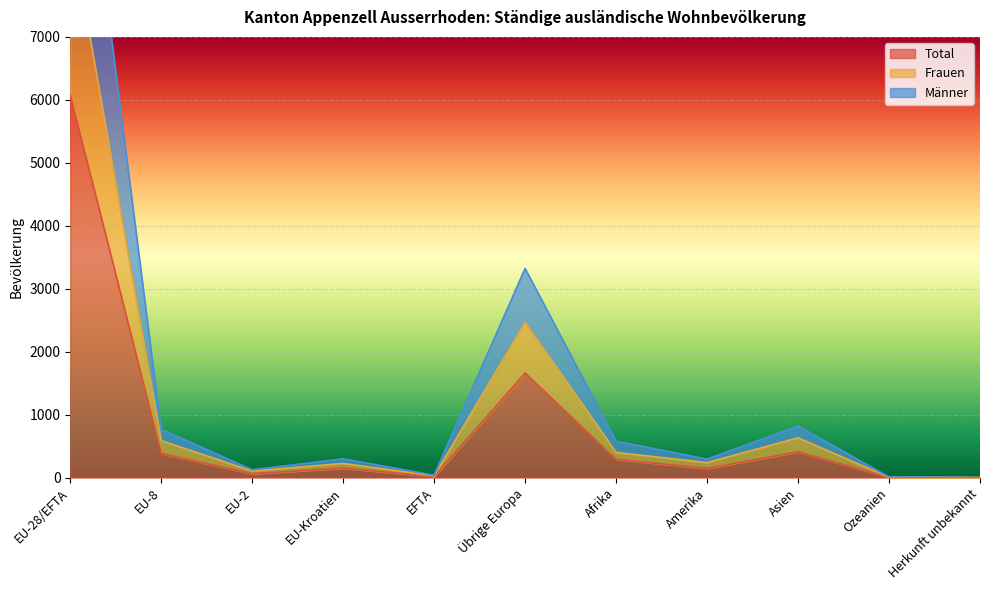

True or false: Total has a value of 289 at Afrika.

True